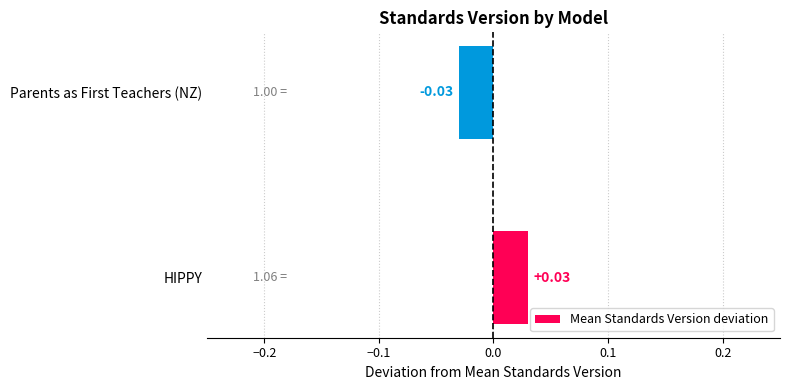

Which label corresponds to the largest value in the chart?

HIPPY